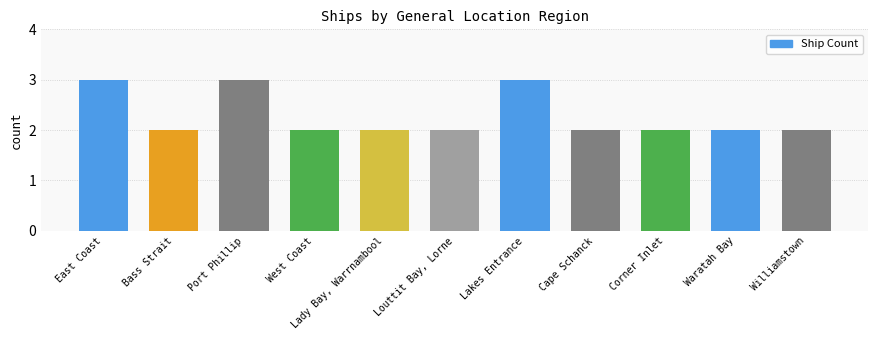

The chart shows a value of 2 at Waratah Bay. True or false?

True